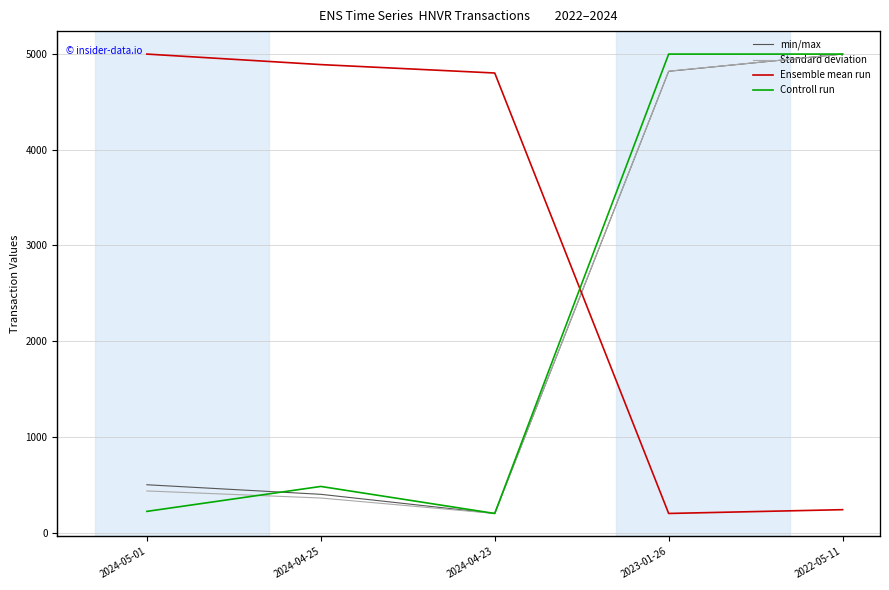

The transactionPricePerShare series shows 10.2 at 2024-05-01. True or false?

False